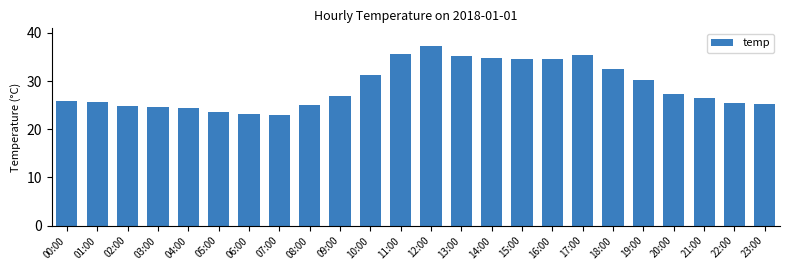

True or false: the data shows 25.4 at 22:00.

True